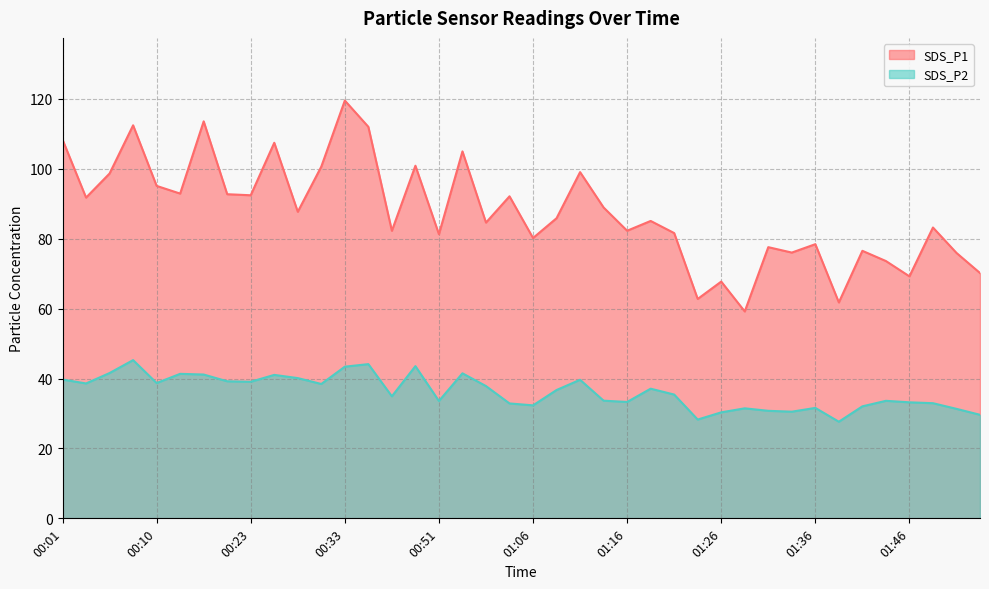

True or false: SDS_P1 and SDS_P2 intersect in this chart.

False